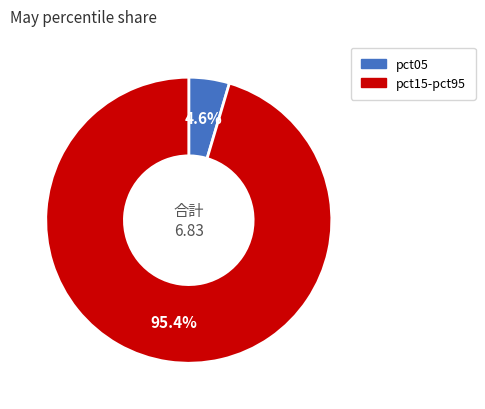

To the nearest percent, what is the difference between the largest and smallest slice percentages?

91%